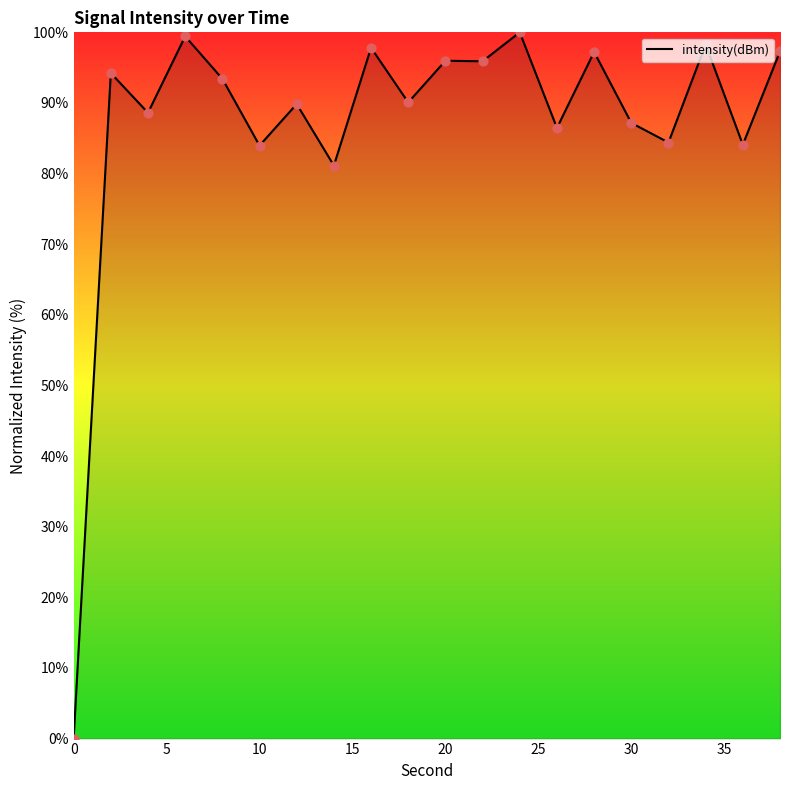

What is the maximum value shown in the chart?

100.0